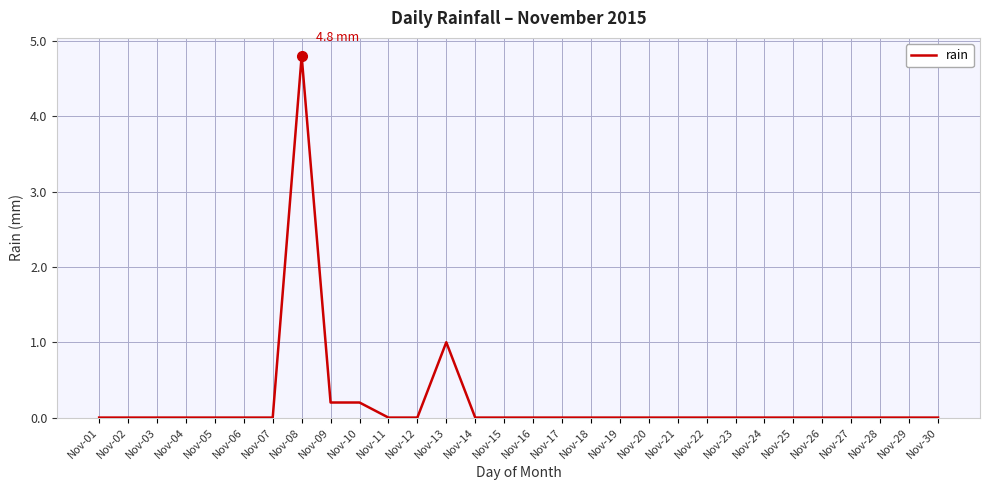

What is the greatest value displayed?

4.8